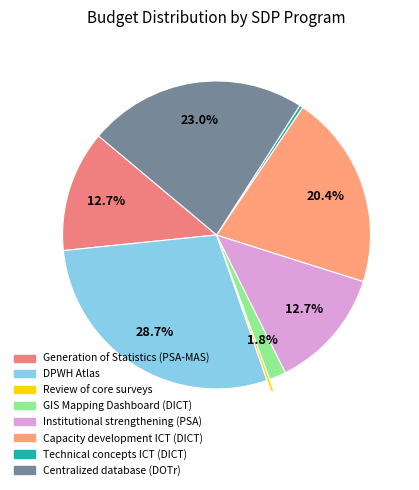

What percentage is NOT represented by Capacity development ICT (DICT)?

79.6%